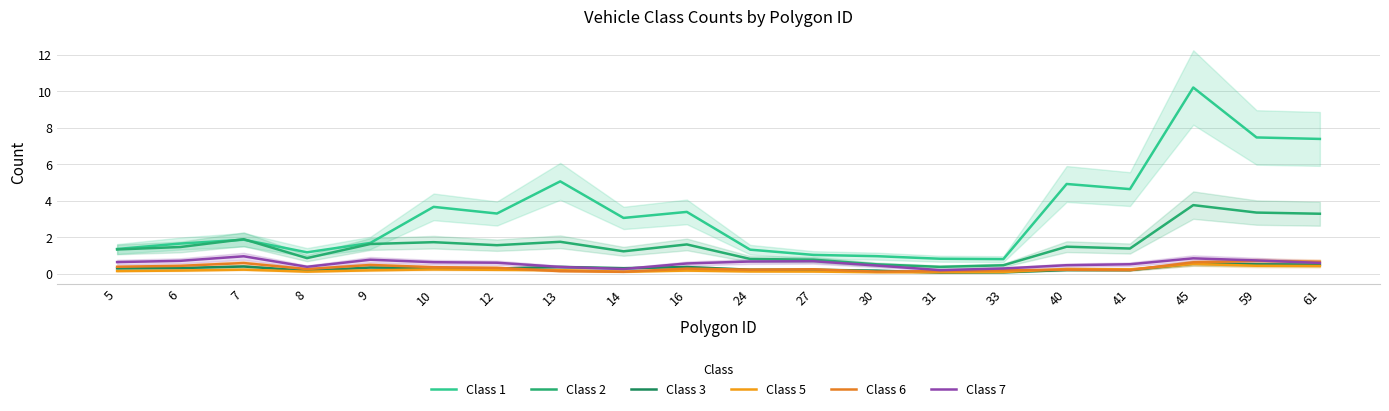

What is the minimum value for Class 1?

0.8